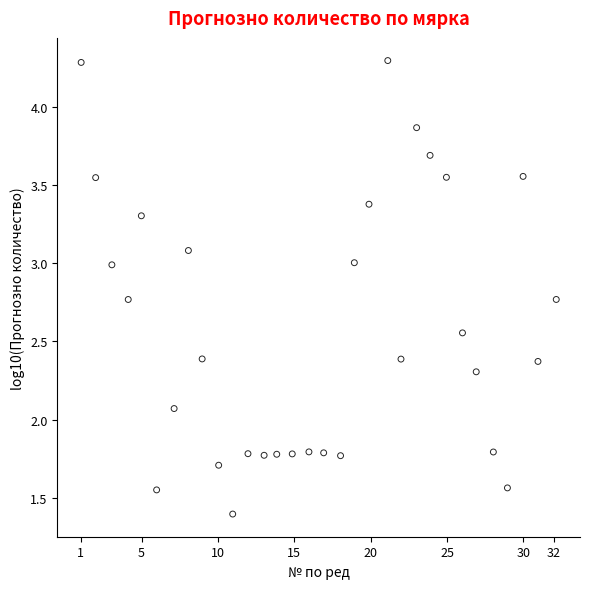

What Y value in the scatter plot is closest to 2?

2.1